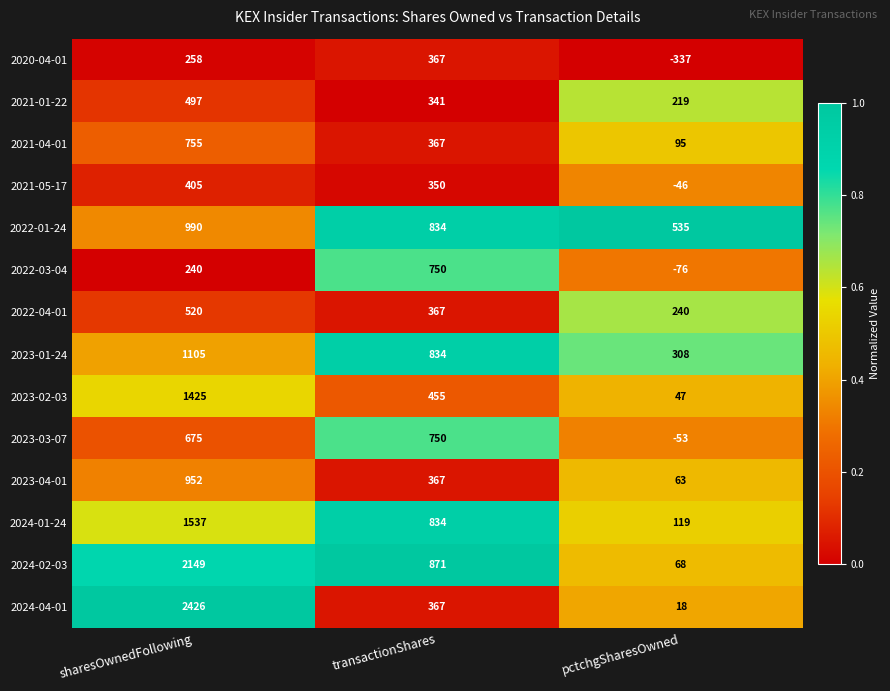

At which category is the sum across all series the highest?

sharesOwnedFollowing